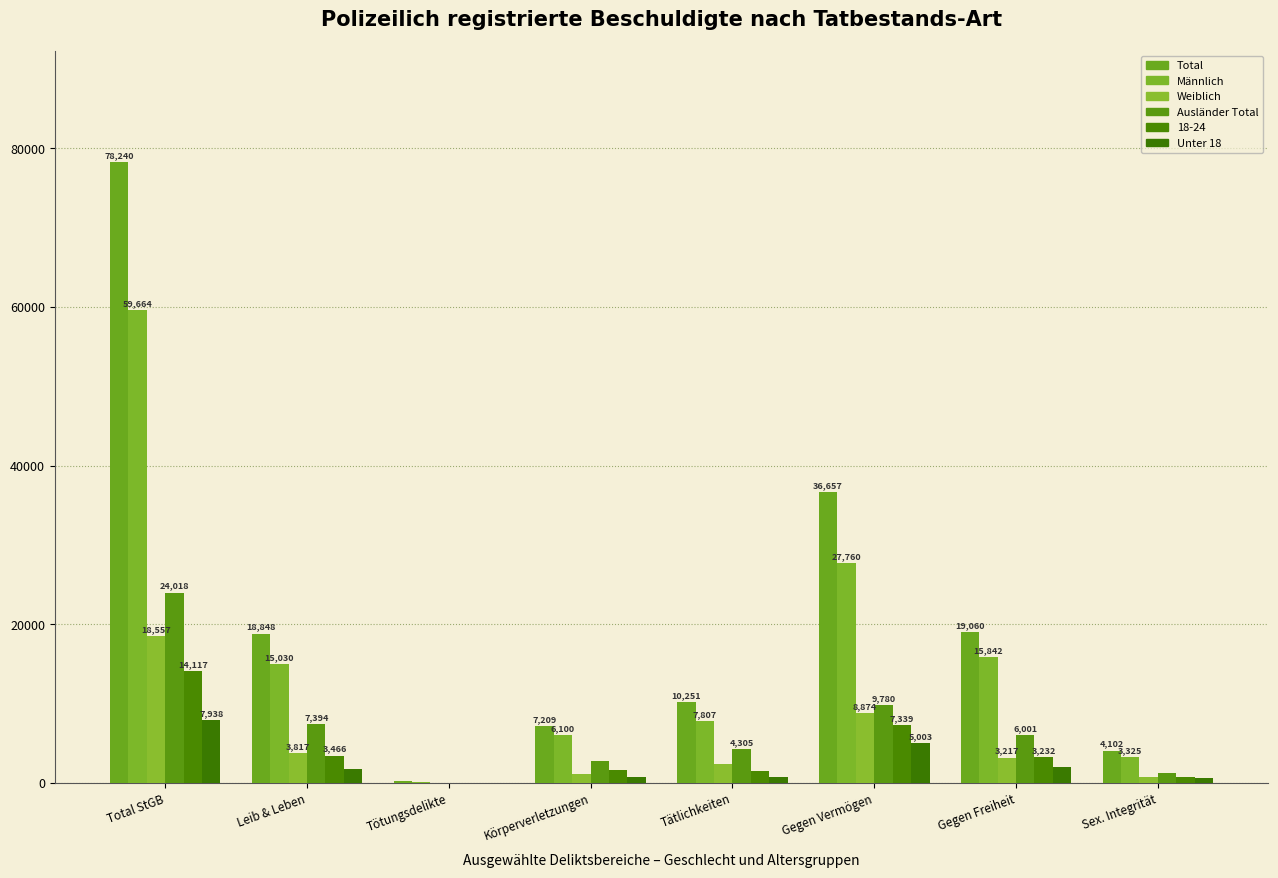

What is the label of the 7th bar from the left?

Gegen Freiheit